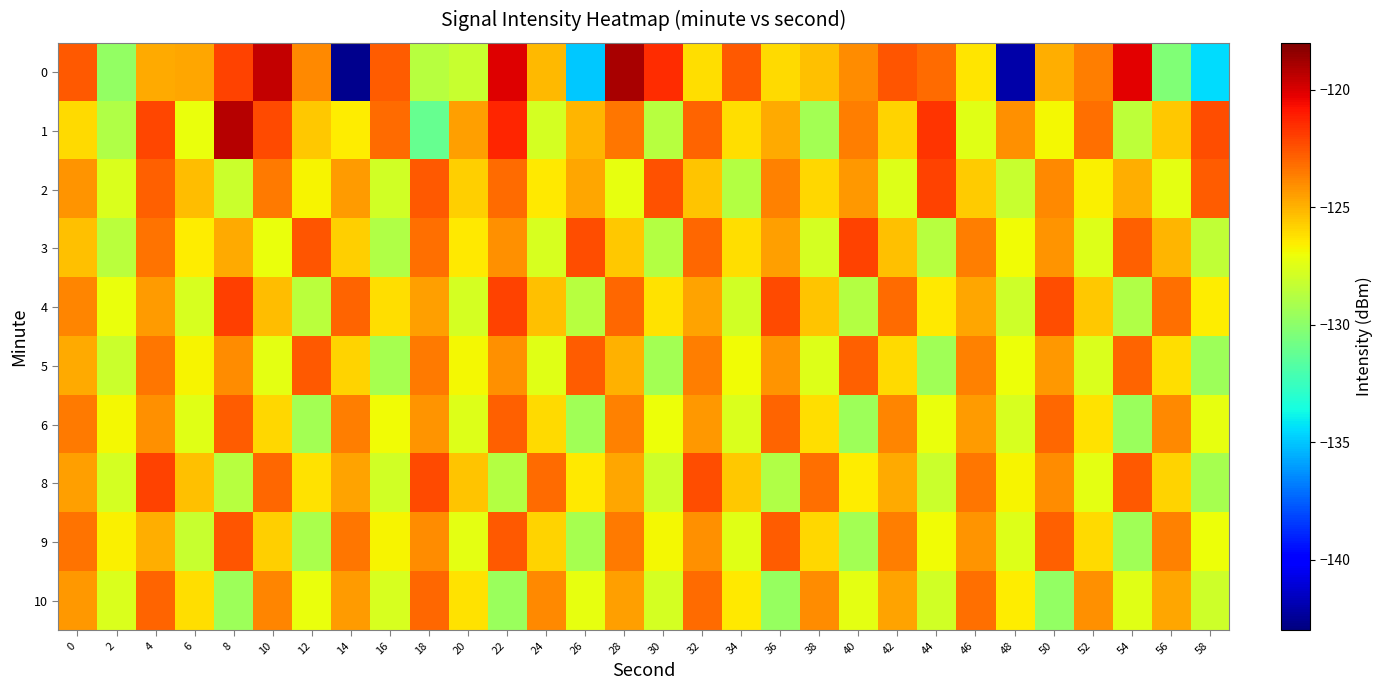

Reading left to right, what are all the values shown in this chart?

0: 0=-122.6	2=-129.7	4=-124.7	6=-124.7	8=-122.1	10=-119.6	12=-123.9	14=-142.6	16=-122.8	18=-128.7	20=-128.2	22=-120.1	24=-125.2	26=-134.9	28=-118.9	30=-121.5	32=-126.2	34=-122.7	36=-126.1	38=-125.4	40=-124.0	42=-122.5	44=-123.1	46=-126.3	48=-142.1	50=-124.9	52=-123.6	54=-120.2	56=-130.3	58=-134.5
1: 0=-126.0	2=-128.9	4=-122.2	6=-127.1	8=-119.3	10=-122.2	12=-125.6	14=-126.6	16=-123.1	18=-131.2	20=-124.5	22=-121.3	24=-127.8	26=-125.1	28=-123.4	30=-128.7	32=-122.9	34=-126.2	36=-124.8	38=-129.3	40=-123.6	42=-125.9	44=-121.7	46=-127.4	48=-124.1	50=-126.8	52=-123.2	54=-128.5	56=-125.6	58=-122.3
2: 0=-124.2	2=-127.6	4=-122.8	6=-125.3	8=-128.1	10=-123.5	12=-126.7	14=-124.4	16=-127.9	18=-122.6	20=-125.8	22=-123.1	24=-126.4	26=-124.7	28=-127.2	30=-122.4	32=-125.5	34=-128.8	36=-123.7	38=-126.0	40=-124.3	42=-127.5	44=-122.1	46=-125.7	48=-128.2	50=-123.9	52=-126.6	54=-124.9	56=-127.3	58=-122.7
3: 0=-125.4	2=-128.6	4=-123.3	6=-126.5	8=-124.8	10=-127.1	12=-122.5	14=-125.8	16=-128.9	18=-123.2	20=-126.4	22=-124.1	24=-127.7	26=-122.3	28=-125.6	30=-128.8	32=-123.0	34=-126.2	36=-124.5	38=-127.8	40=-122.1	42=-125.4	44=-128.7	46=-123.6	48=-126.9	50=-124.2	52=-127.5	54=-122.8	56=-125.1	58=-128.4
4: 0=-123.8	2=-127.1	4=-124.4	6=-127.7	8=-122.0	10=-125.3	12=-128.6	14=-122.9	16=-126.2	18=-124.5	20=-127.8	22=-122.1	24=-125.4	26=-128.7	28=-123.0	30=-126.3	32=-124.6	34=-127.9	36=-122.2	38=-125.5	40=-128.8	42=-123.1	44=-126.4	46=-124.7	48=-128.0	50=-122.3	52=-125.6	54=-128.9	56=-123.2	58=-126.5
5: 0=-124.8	2=-128.1	4=-123.4	6=-126.7	8=-124.0	10=-127.3	12=-122.6	14=-125.9	16=-129.2	18=-123.5	20=-126.8	22=-124.1	24=-127.4	26=-122.7	28=-125.0	30=-129.3	32=-123.6	34=-126.9	36=-124.2	38=-127.5	40=-122.8	42=-126.1	44=-129.4	46=-123.7	48=-127.0	50=-124.3	52=-127.6	54=-122.9	56=-126.2	58=-129.5
6: 0=-123.5	2=-126.8	4=-124.1	6=-127.4	8=-122.7	10=-126.0	12=-129.3	14=-123.6	16=-126.9	18=-124.2	20=-127.5	22=-122.8	24=-126.1	26=-129.4	28=-123.7	30=-127.0	32=-124.3	34=-127.6	36=-122.9	38=-126.2	40=-129.5	42=-123.8	44=-127.1	46=-124.4	48=-127.7	50=-123.0	52=-126.3	54=-129.6	56=-123.9	58=-127.2
8: 0=-124.5	2=-127.8	4=-122.1	6=-125.4	8=-128.7	10=-123.0	12=-126.3	14=-124.6	16=-127.9	18=-122.2	20=-125.5	22=-128.8	24=-123.1	26=-126.4	28=-124.7	30=-128.0	32=-122.3	34=-125.6	36=-128.9	38=-123.2	40=-126.5	42=-124.8	44=-128.1	46=-123.4	48=-126.7	50=-124.0	52=-127.3	54=-122.6	56=-125.9	58=-129.2
9: 0=-123.3	2=-126.6	4=-124.9	6=-128.2	8=-122.5	10=-125.8	12=-129.1	14=-123.4	16=-126.7	18=-124.0	20=-127.3	22=-122.6	24=-125.9	26=-129.2	28=-123.5	30=-126.8	32=-124.1	34=-127.4	36=-122.7	38=-126.0	40=-129.3	42=-123.6	44=-126.9	46=-124.2	48=-127.5	50=-122.8	52=-126.1	54=-129.4	56=-123.7	58=-127.0
10: 0=-124.3	2=-127.6	4=-122.9	6=-126.2	8=-129.5	10=-123.8	12=-127.1	14=-124.4	16=-127.7	18=-123.0	20=-126.3	22=-129.6	24=-123.9	26=-127.2	28=-124.5	30=-127.8	32=-123.1	34=-126.4	36=-129.7	38=-124.0	40=-127.3	42=-124.6	44=-127.9	46=-123.2	48=-126.5	50=-129.8	52=-124.1	54=-127.4	56=-124.7	58=-128.0